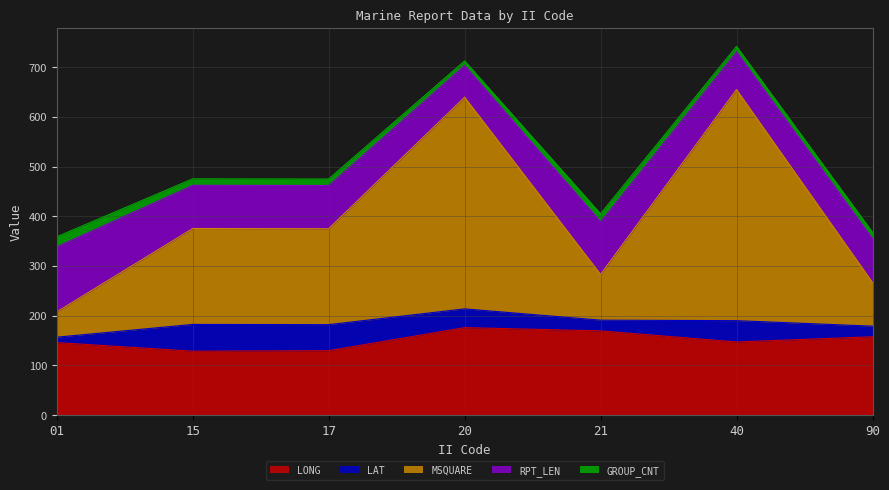

Reading left to right, list all the values displayed in this chart.

LONG: 01=146.1	15=128.8	17=129.8	20=176.2	21=169.6	40=147.3	90=157.8
LAT: 01=10.8	15=53.8	17=52.4	20=37.7	21=21.6	40=42.9	90=21.3
MSQUARE: 01=51.0	15=193.0	17=193.0	20=426.0	21=92.0	40=465.0	90=88.0
RPT_LEN: 01=131.0	15=87.0	17=87.0	20=64.0	21=106.0	40=76.0	90=88.0
GROUP_CNT: 01=20.0	15=13.0	17=13.0	20=9.0	21=16.0	40=11.0	90=13.0